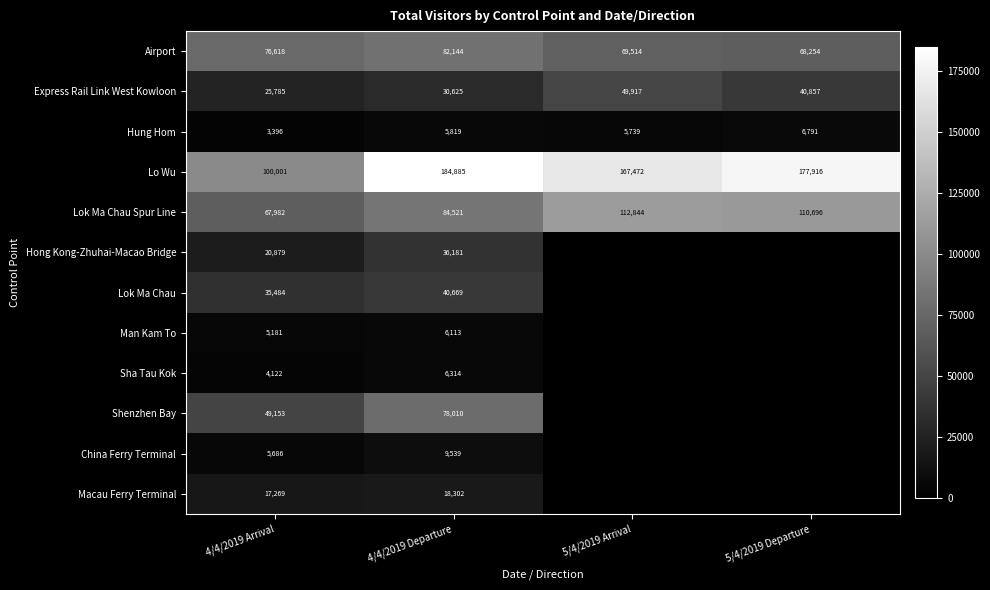

What is the total value across all series at 4/4/2019 Departure?

583122